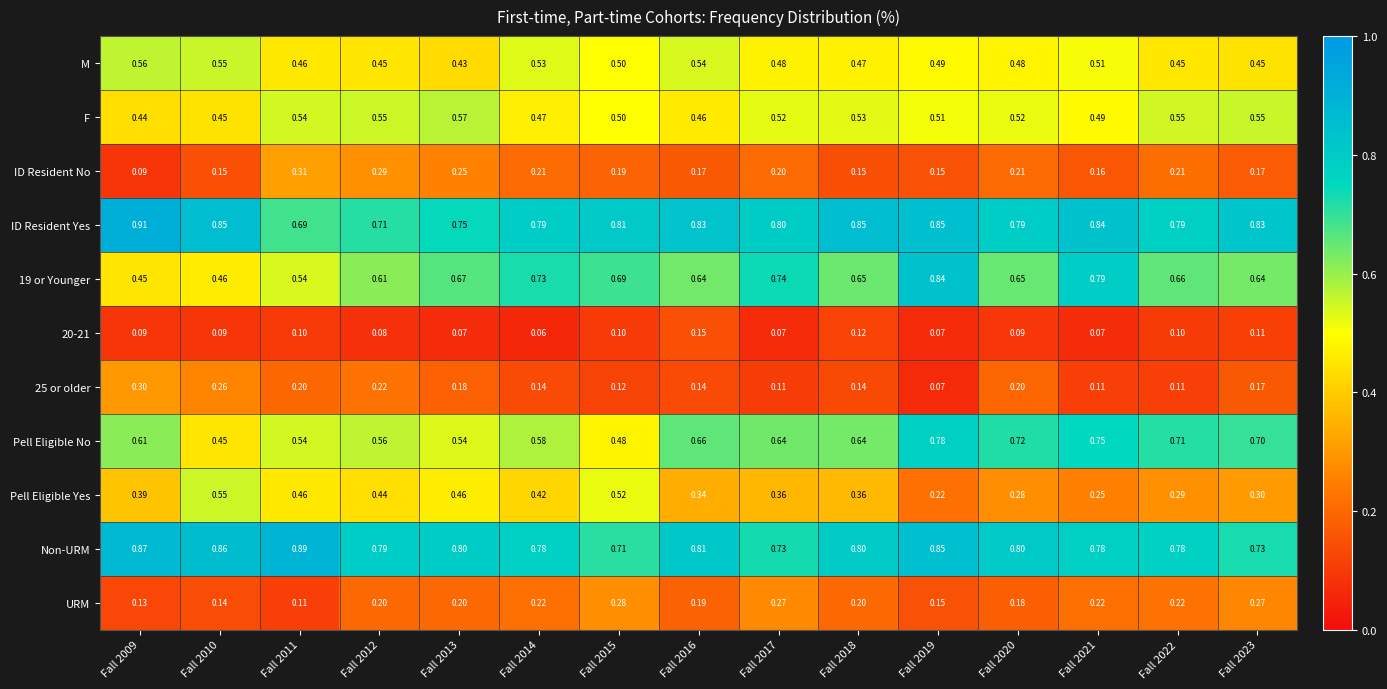

Which series has the largest total across all categories?

ID Resident Yes